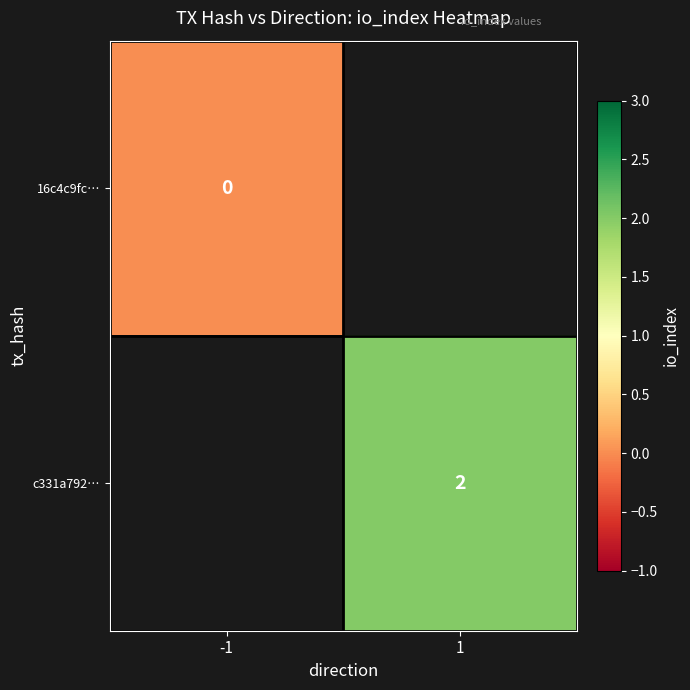

Is the value of 16c4c9fc… at -1 greater than the value of c331a792… at 1?

No